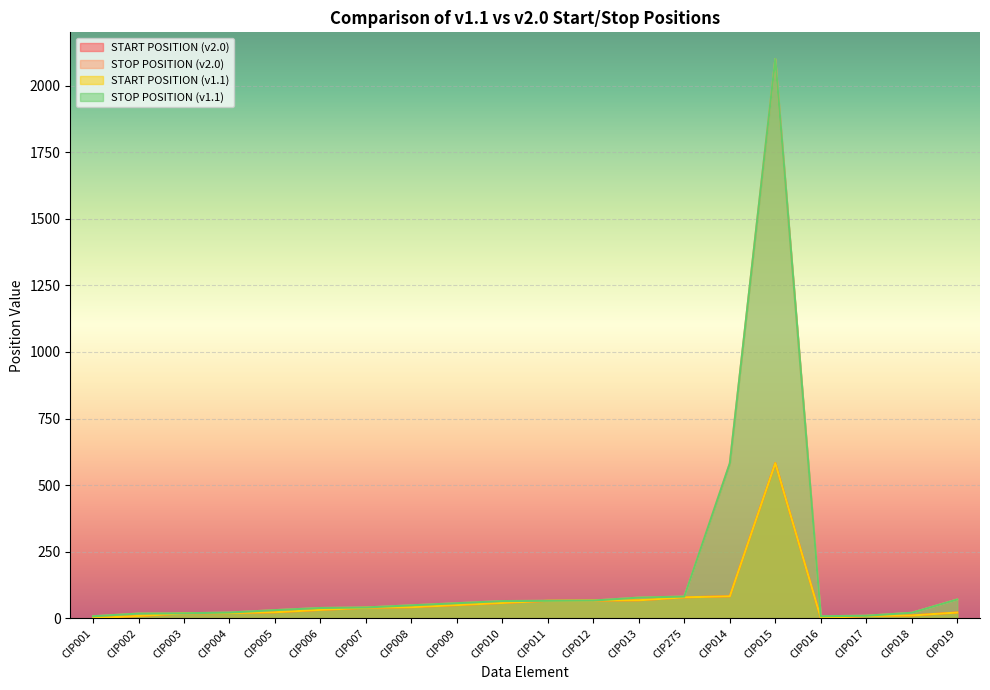

True or false: START POSITION (v1.1) has more than 2 points higher than both neighbors.

False